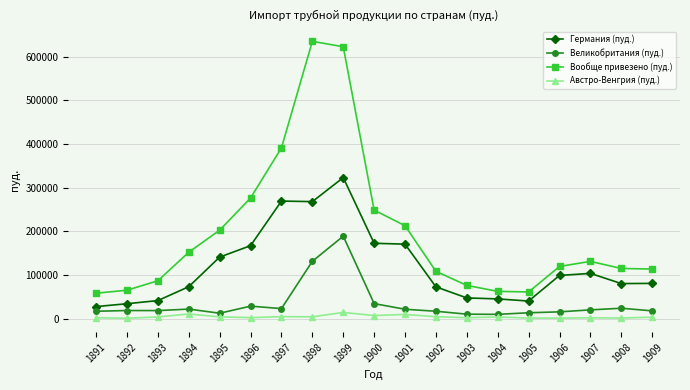

True or false: Великобритания (пуд.) and Германия (пуд.) cross at least once.

False